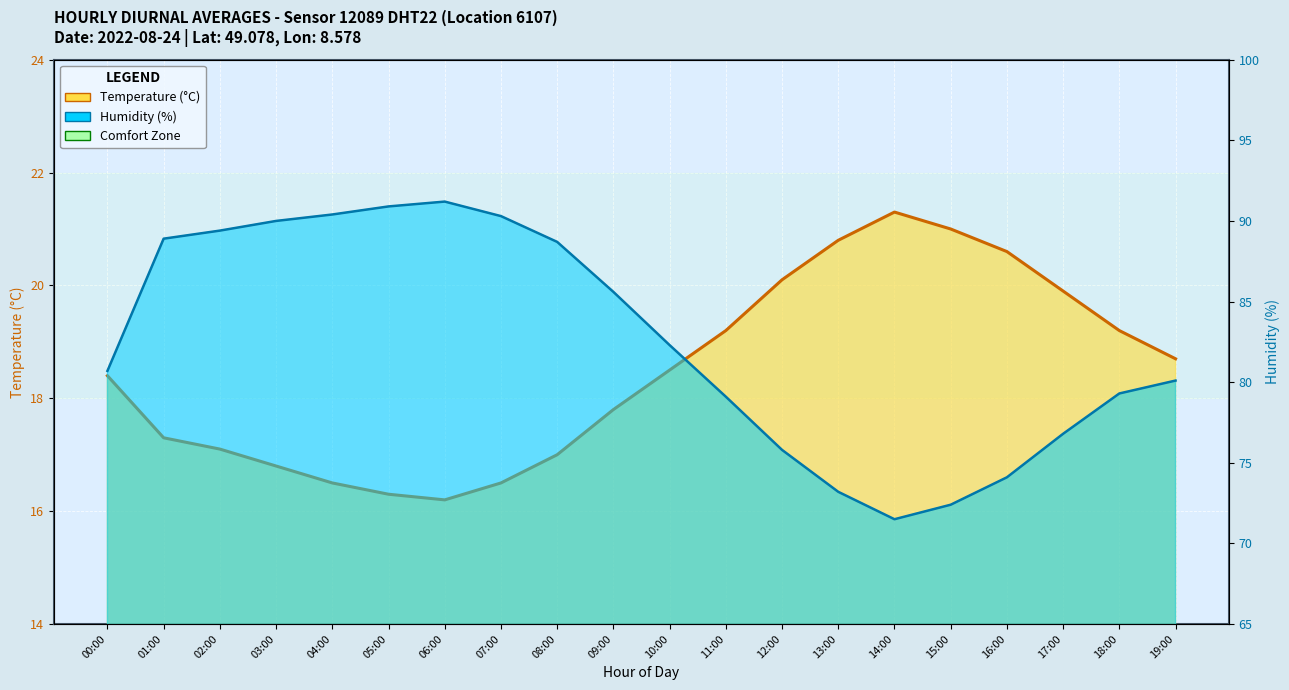

Does the chart display data point markers on the line(s)?

No